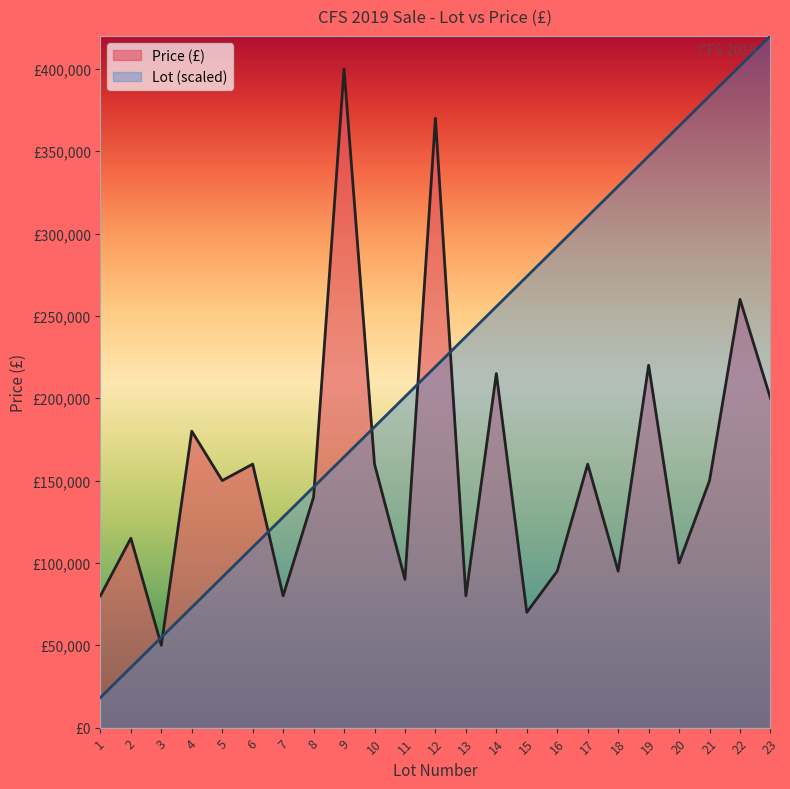

Reading left to right, extract all data points from this chart.

Price (£): 1=80000.0	2=115000.0	3=50000.0	4=180000.0	5=150000.0	6=160000.0	7=80000.0	8=140000.0	9=400000.0	10=160000.0	11=90000.0	12=370000.0	13=80000.0	14=215000.0	15=70000.0	16=95000.0	17=160000.0	18=95000.0	19=220000.0	20=100000.0	21=150000.0	22=260000.0	23=200000.0
Lot: 1=18260.9	2=36521.7	3=54782.6	4=73043.5	5=91304.3	6=109565.2	7=127826.1	8=146087.0	9=164347.8	10=182608.7	11=200869.6	12=219130.4	13=237391.3	14=255652.2	15=273913.0	16=292173.9	17=310434.8	18=328695.7	19=346956.5	20=365217.4	21=383478.3	22=401739.1	23=420000.0